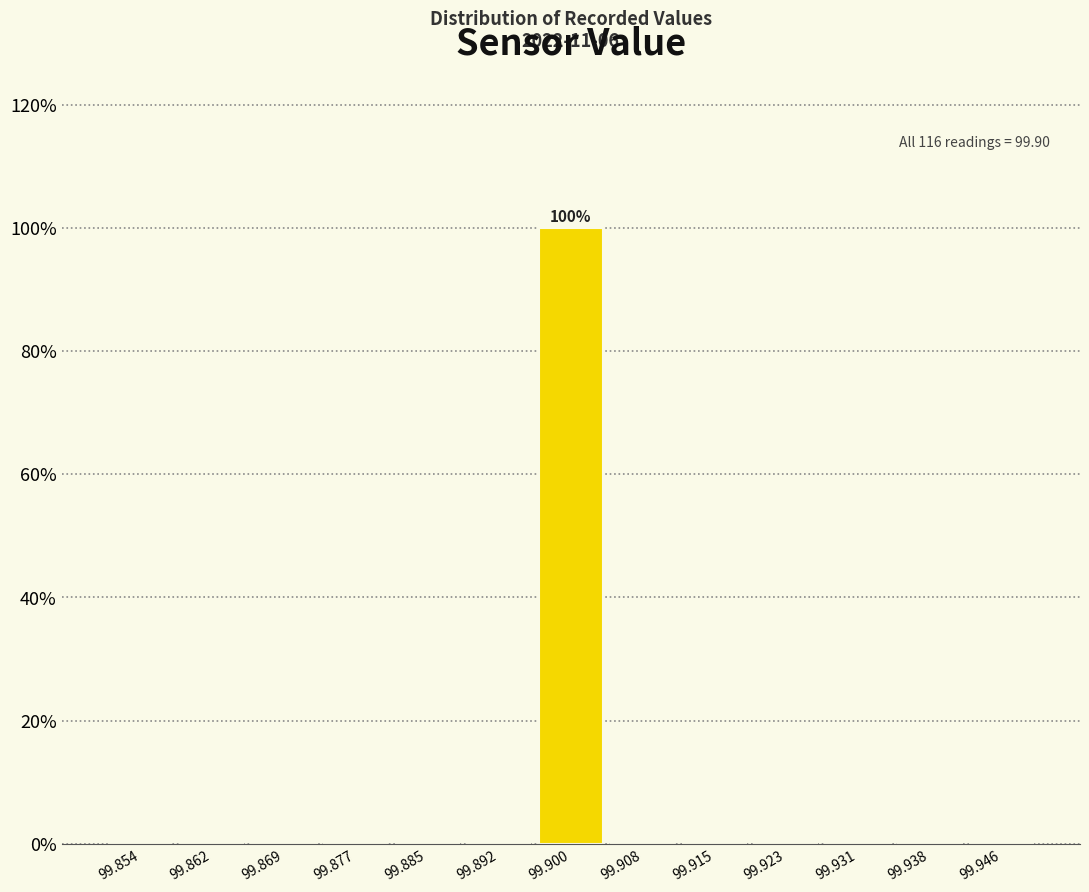

Over which range of the x-axis is the bar tallest?

99.896 to 99.904